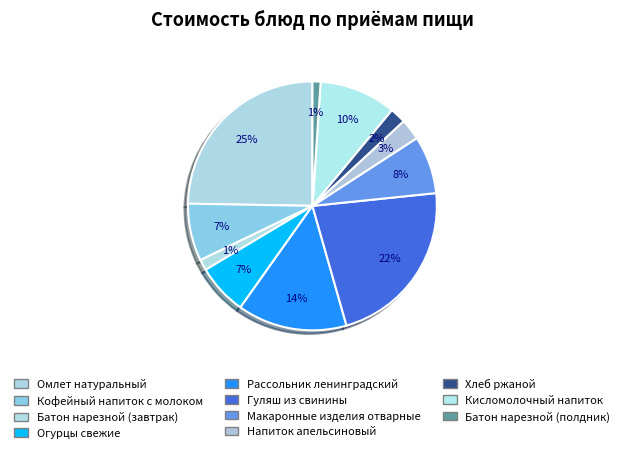

How many segments does this pie chart have?

11